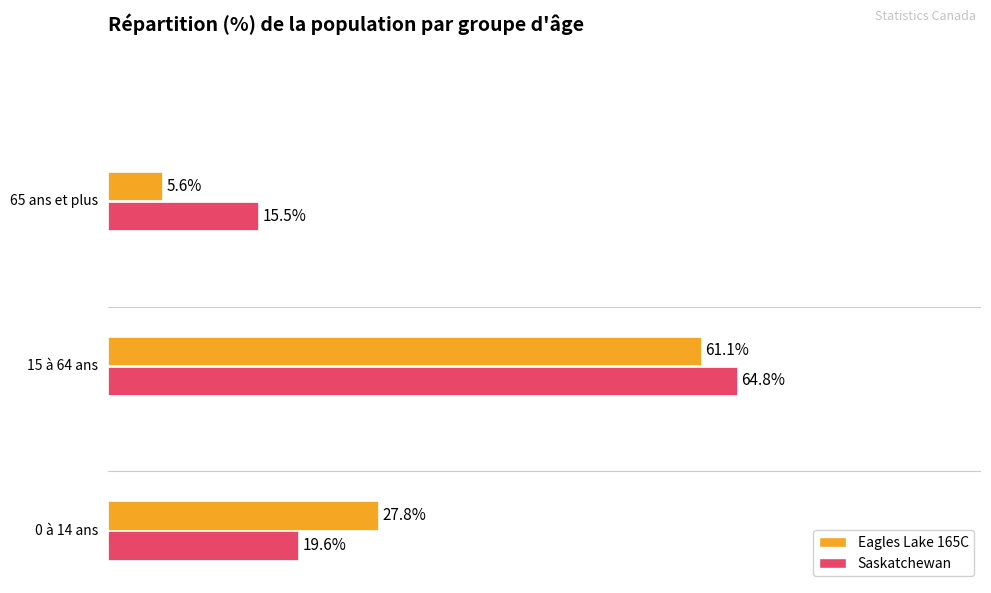

Rank the series by their average value, from lowest to highest.

Eagles Lake 165C, Saskatchewan